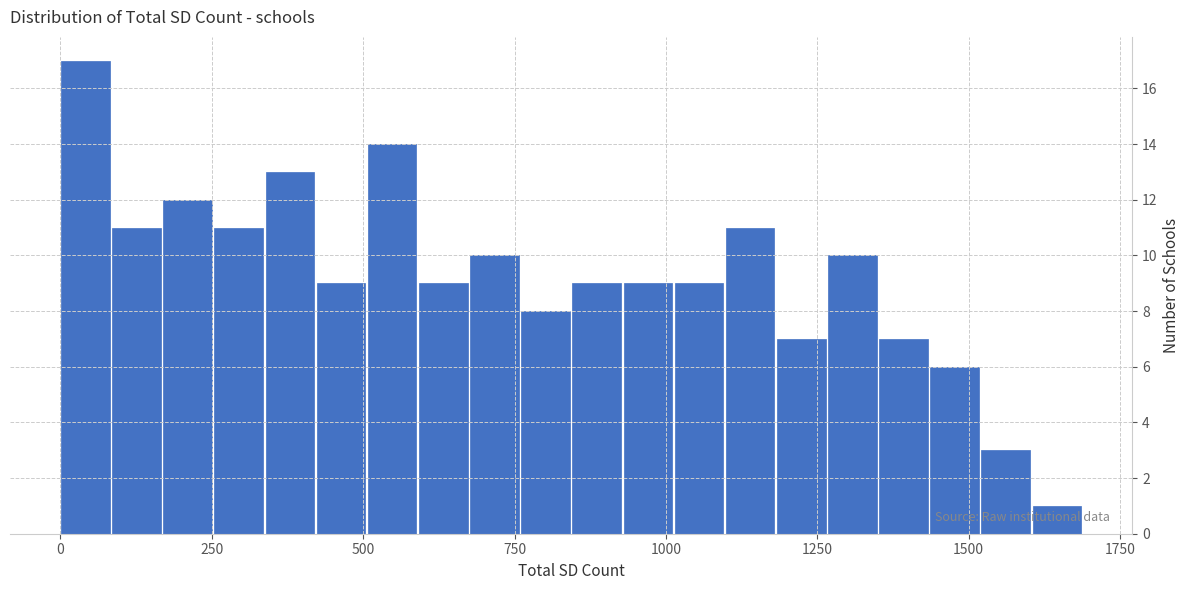

Read against the x-axis, roughly where is the centre of the tallest bar?

50